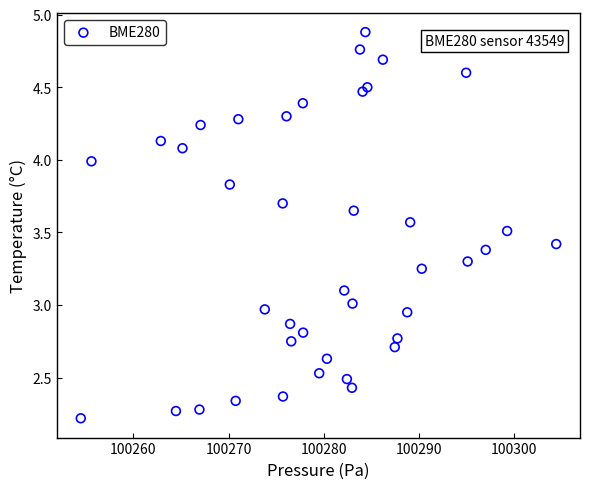

What is the range of Y values (max minus min)?

2.7